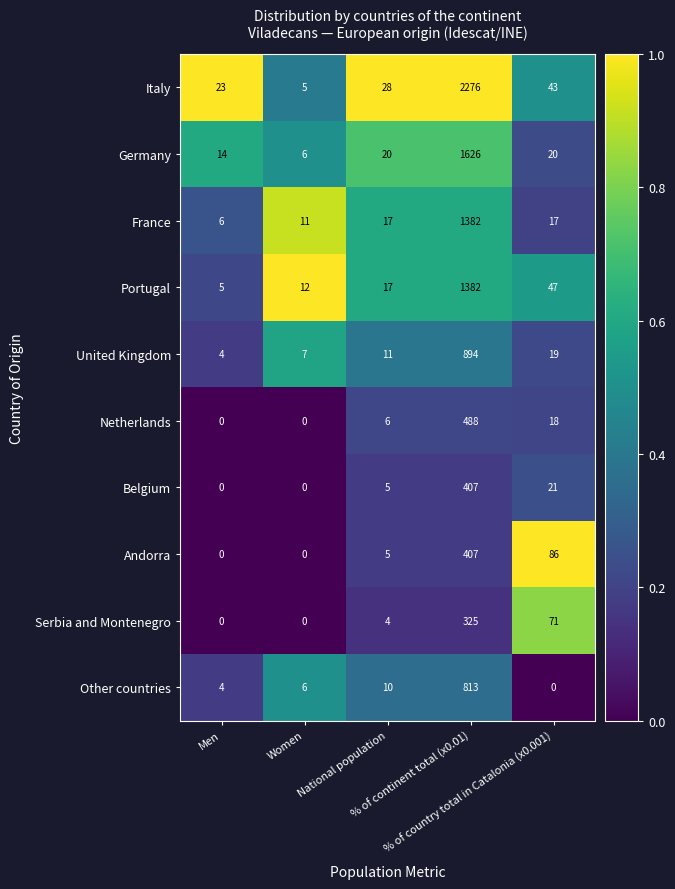

What is the sum of all Portugal values?

1463